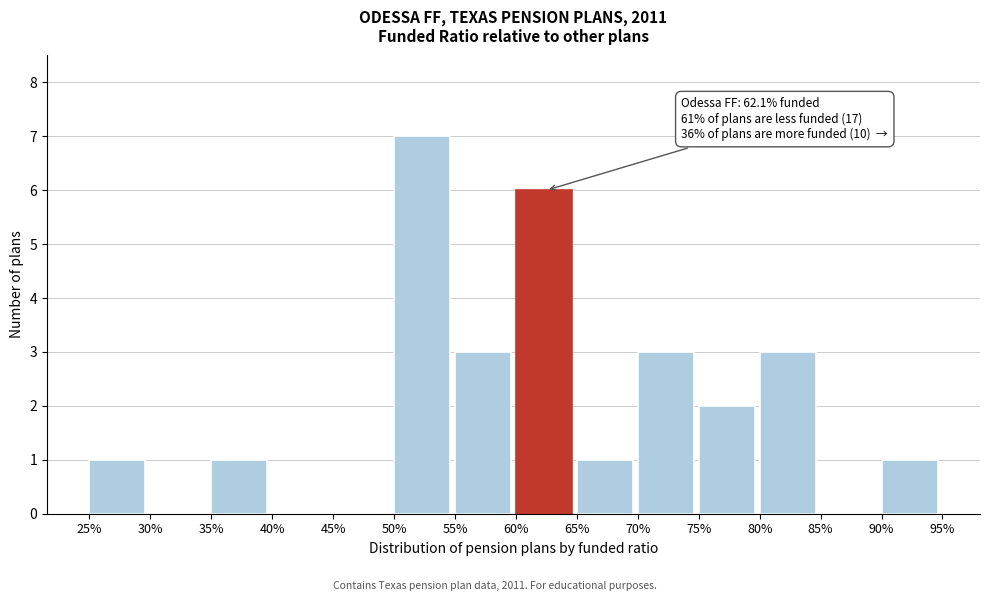

Reading left to right, what are all the values shown in this chart?

25%=1	30%=0	35%=1	40%=0	45%=0	50%=7	55%=3	60%=6	65%=1	70%=3	75%=2	80%=3	85%=0	90%=1